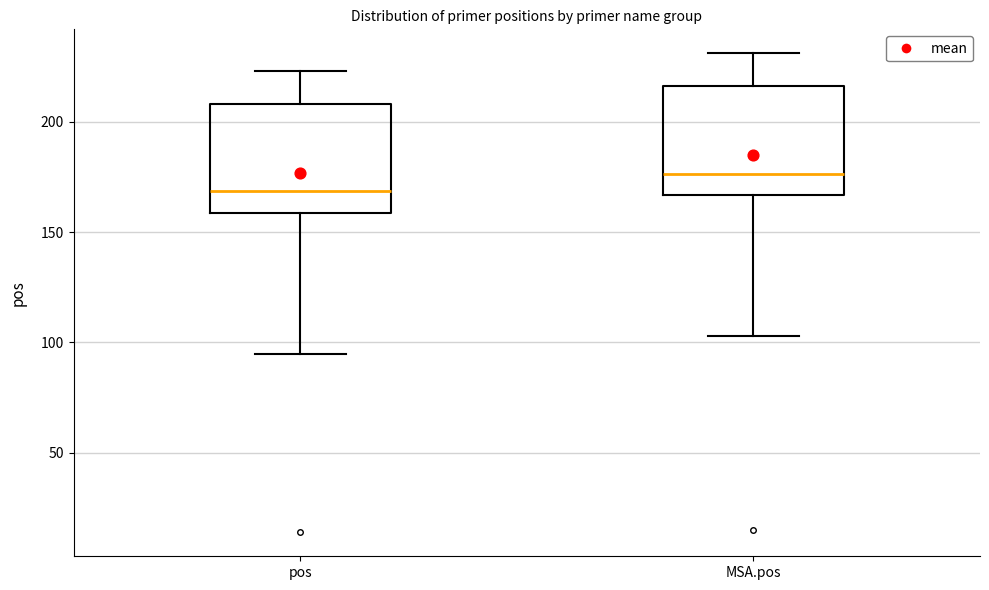

Reading left to right, transcribe this box plot: for each box, give where its median line is, the range the box spans, and where its two whiskers end, as read against the y-axis. The values are not printed on the chart, so give them approximately, as read against the axis.

pos: median 170, box 160 to 210, whiskers 95 to 225
MSA.pos: median 175, box 165 to 215, whiskers 105 to 230